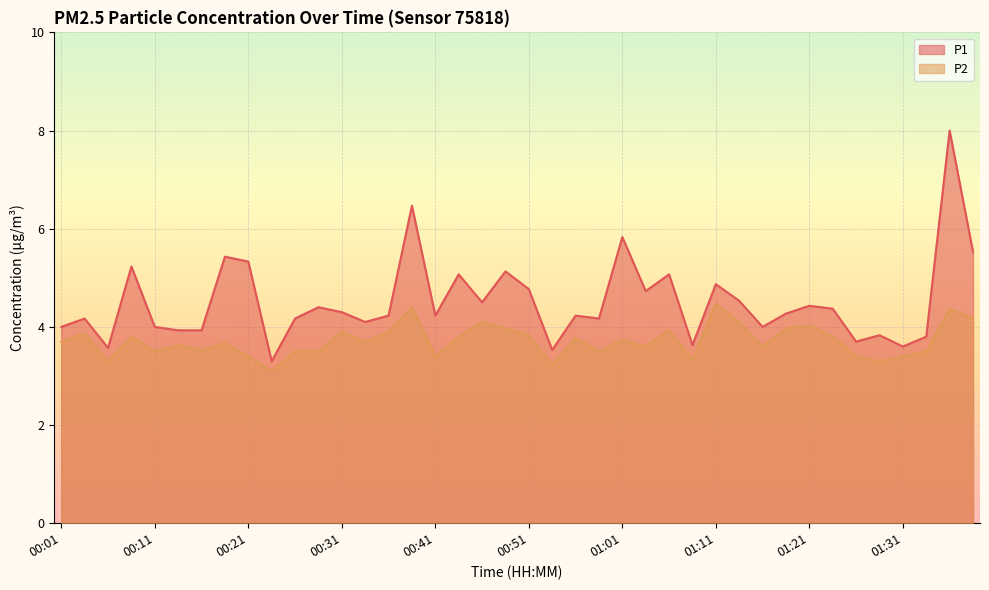

What are all the series names shown in the legend?

P1, P2